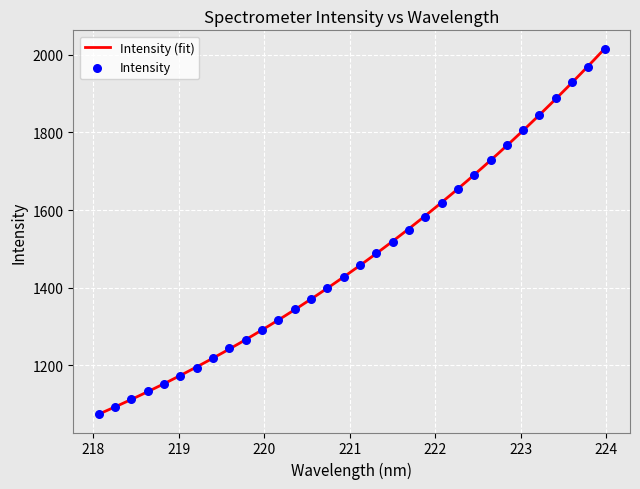

What is the change in value from 218.2508 to 220.3533?

+252.4